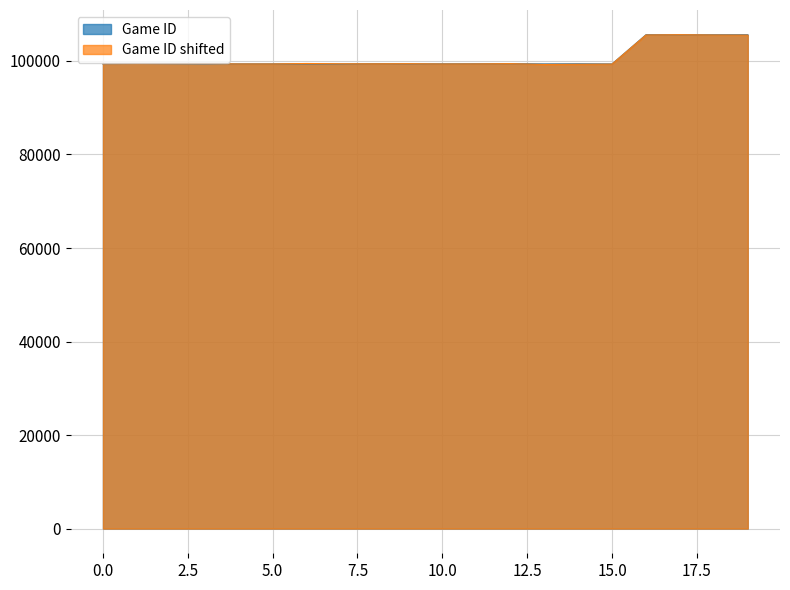

What is the smallest value displayed?

99262.3